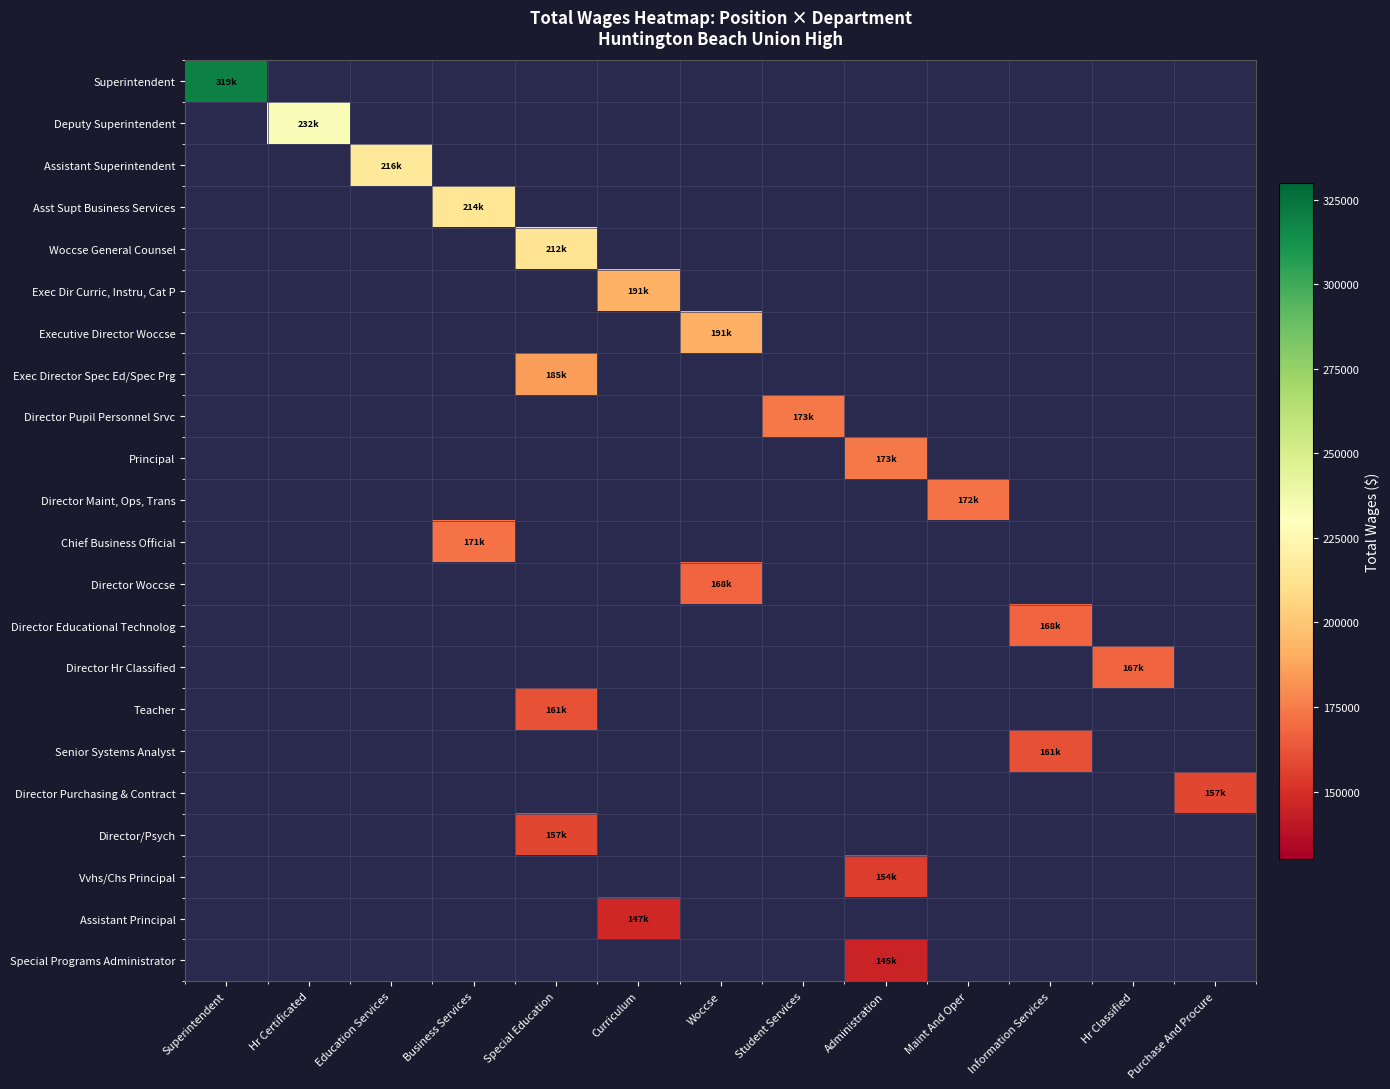

Which series has the widest spread of values?

Superintendent